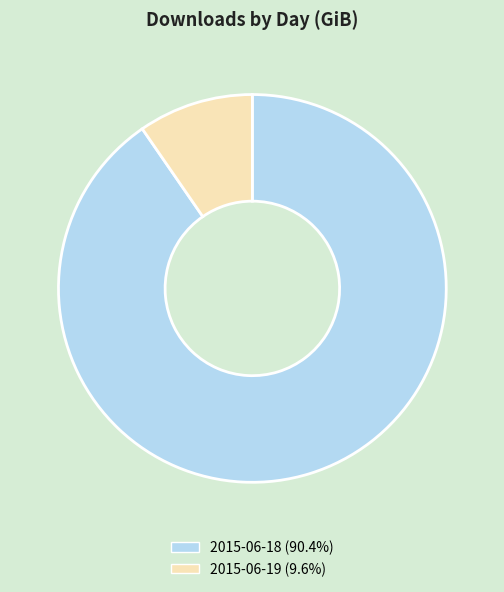

Which slice is the largest?

2015-06-18